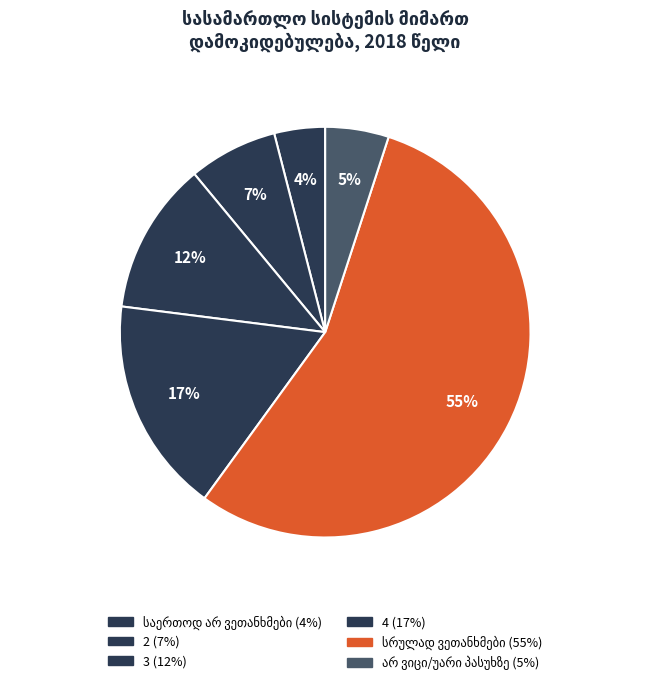

To the nearest percent, what portion does 4 represent?

17%